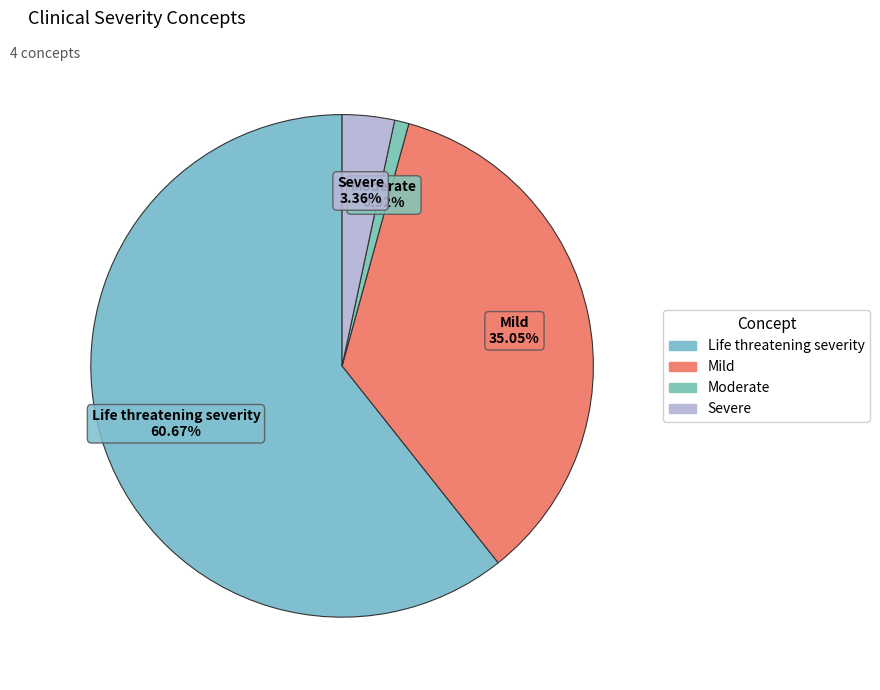

To the nearest percent, what portion does Moderate represent?

1%